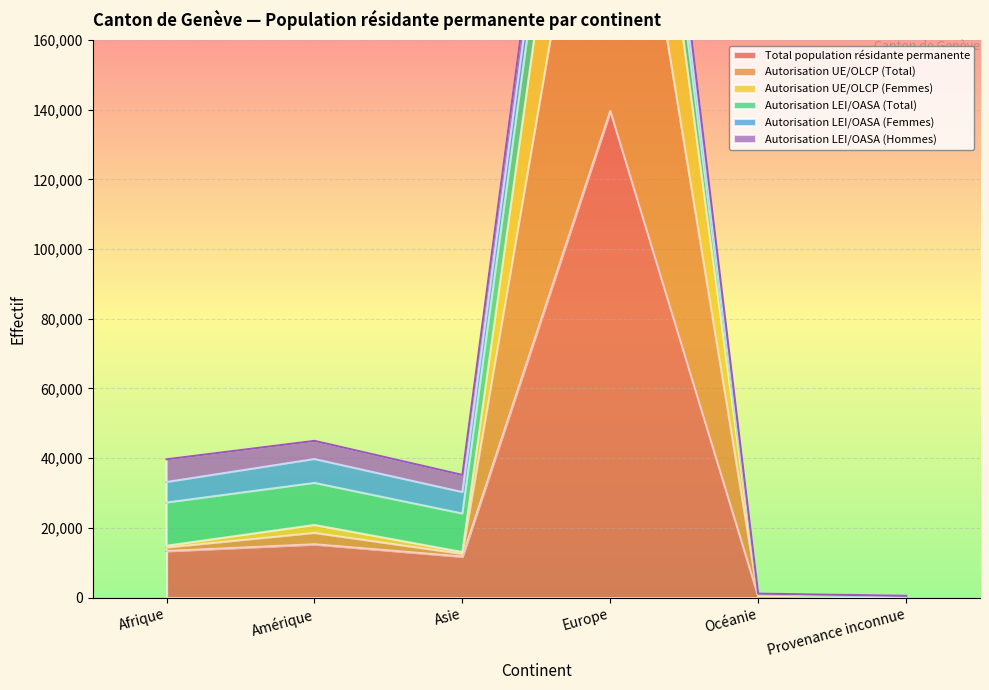

The value of Total population résidante permanente at Europe is 139642. True or false?

True